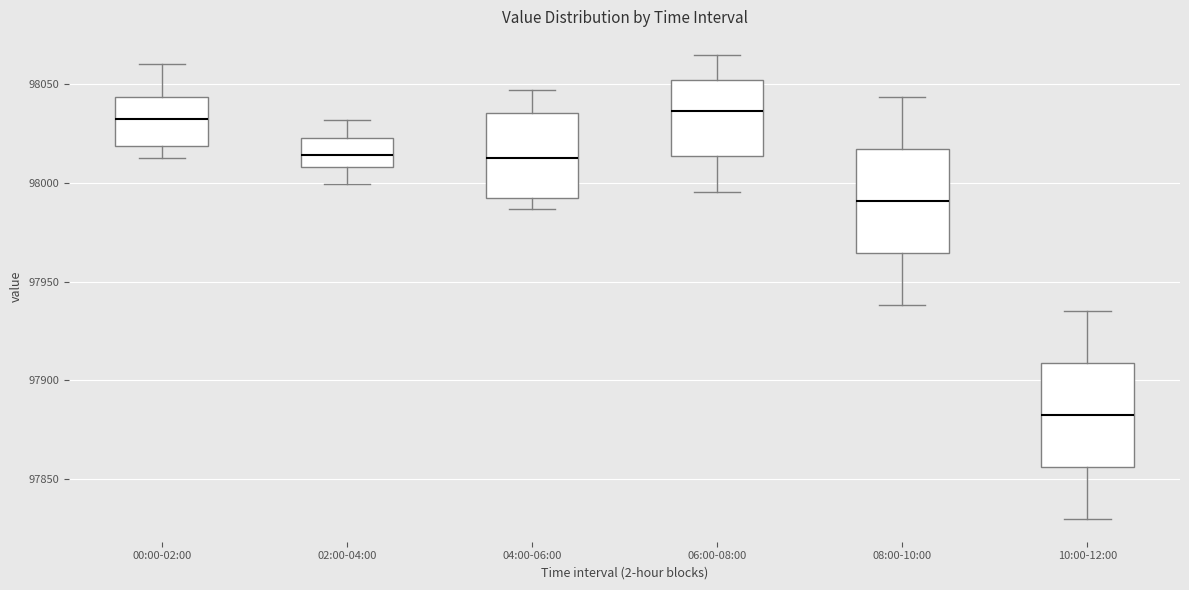

Where does the upper whisker of the box for 08:00-10:00 end on the y-axis? The values are not printed on the chart, so give them approximately, as read against the axis.

98045